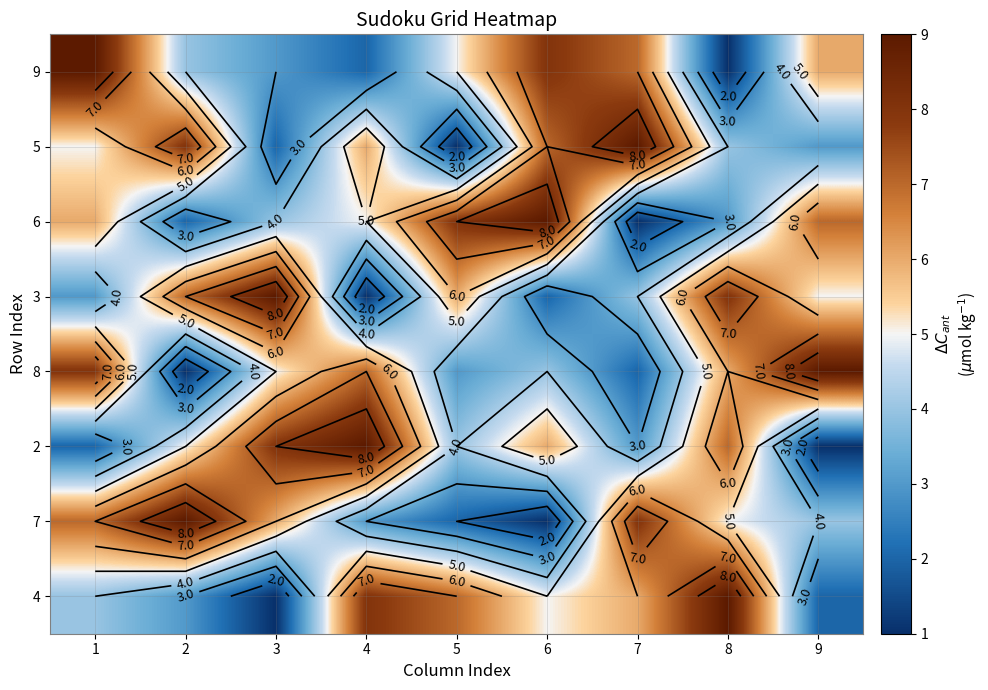

Between 2 and 4, which is larger?

2